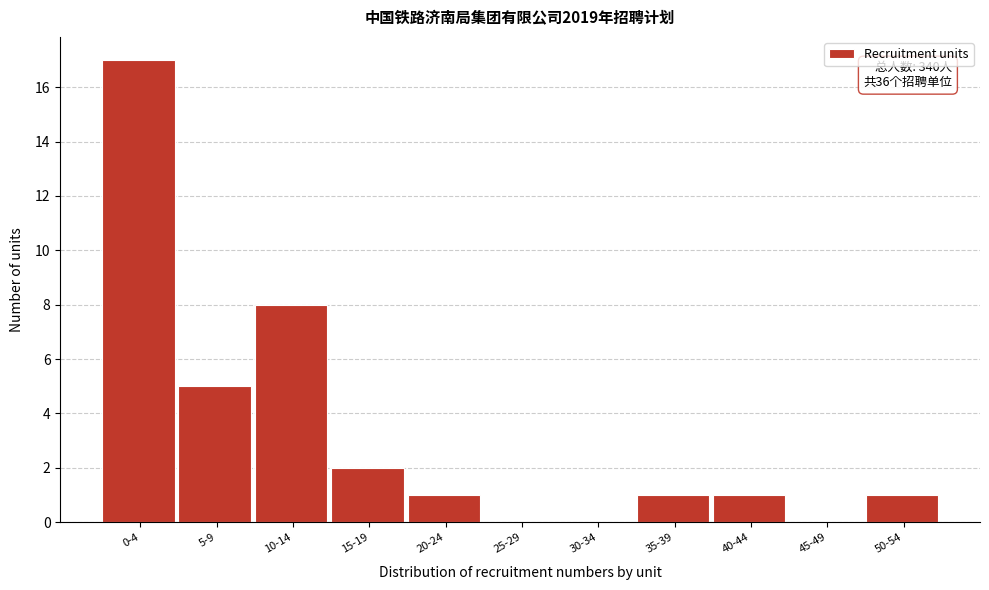

Reading left to right, list all the values displayed in this chart.

0-4=17	5-9=5	10-14=8	15-19=2	20-24=1	25-29=0	30-34=0	35-39=1	40-44=1	45-49=0	50-54=1